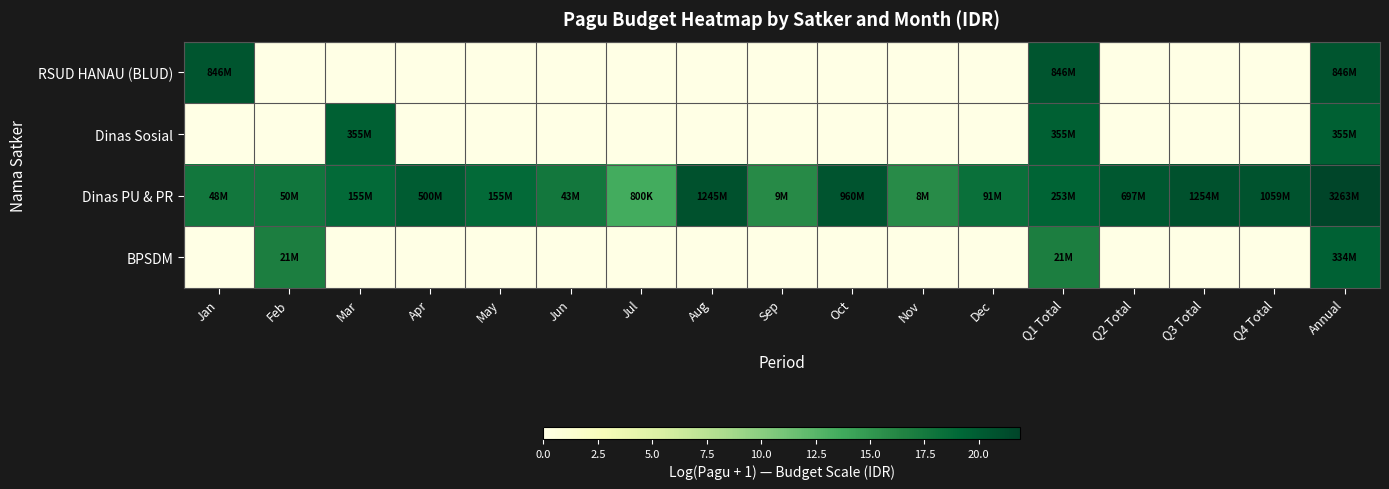

At which category is the sum across all series the highest?

Annual